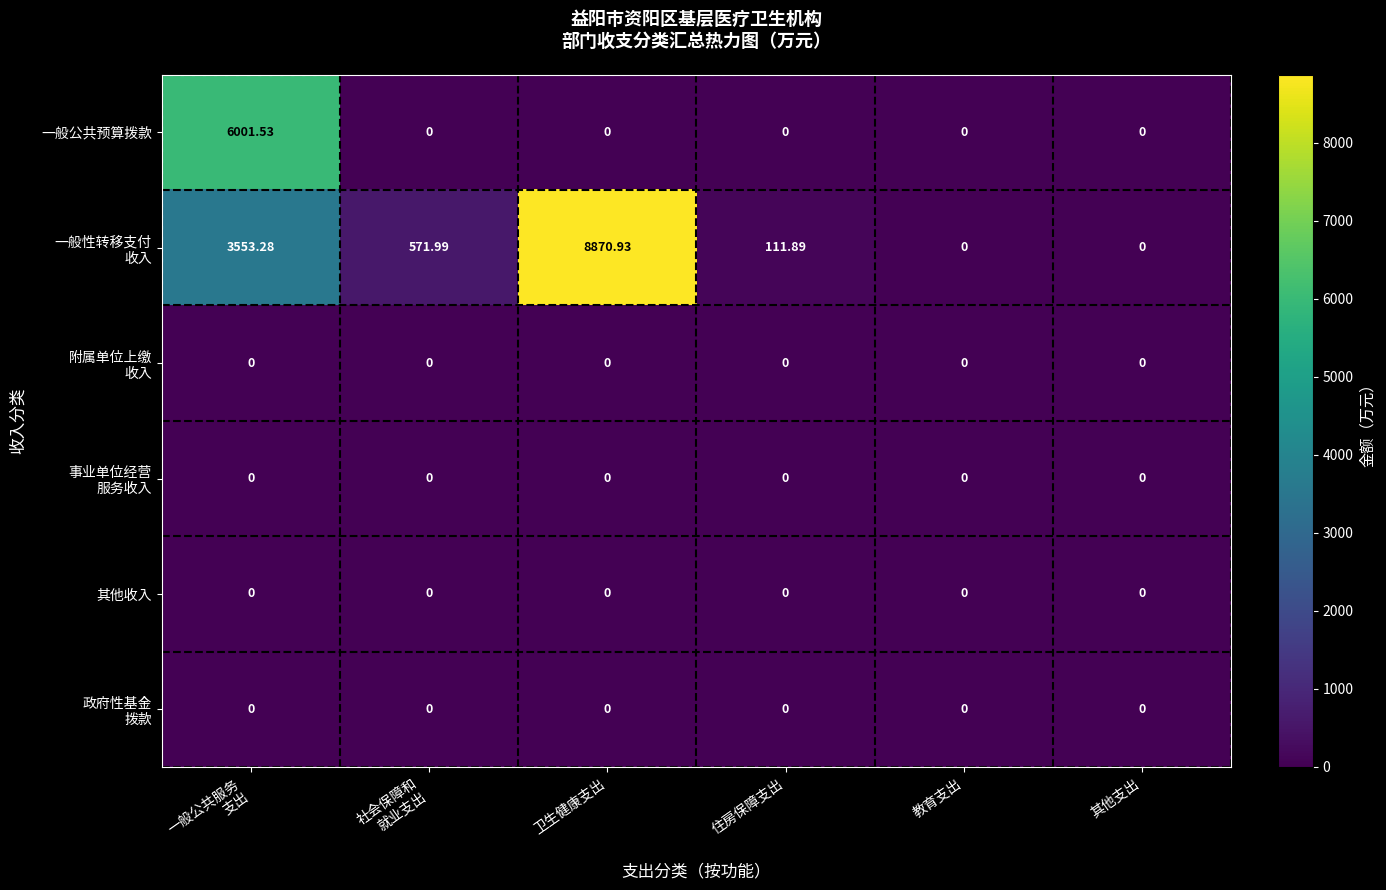

At which category is the sum across all series the highest?

一般公共服务
支出